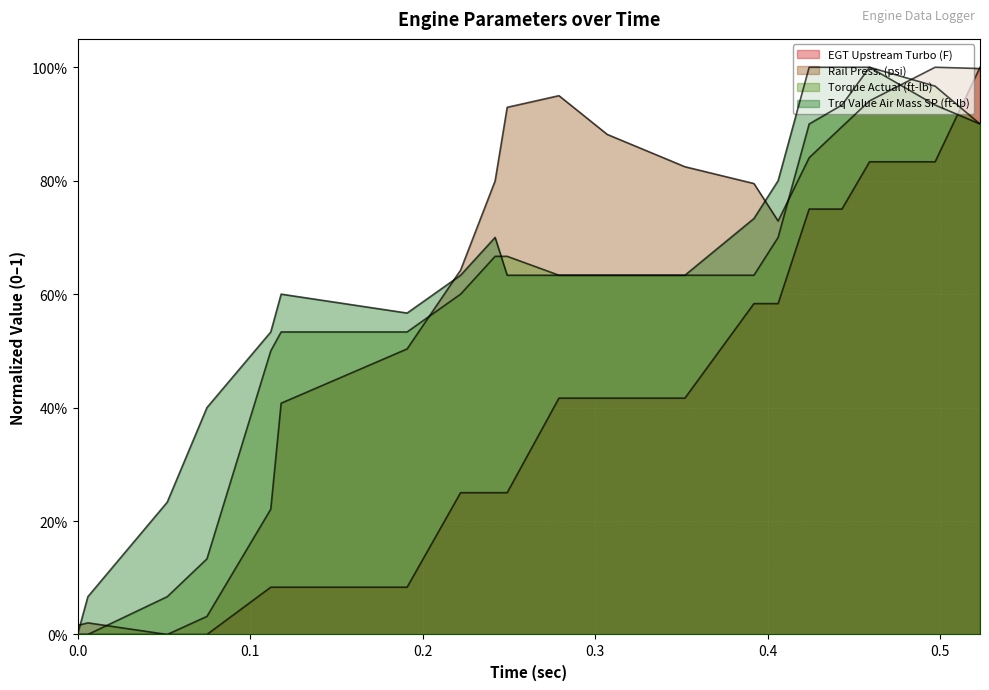

True or false: EGT Upstream Turbo (F) has a value of 0.0 at 0.112.

False